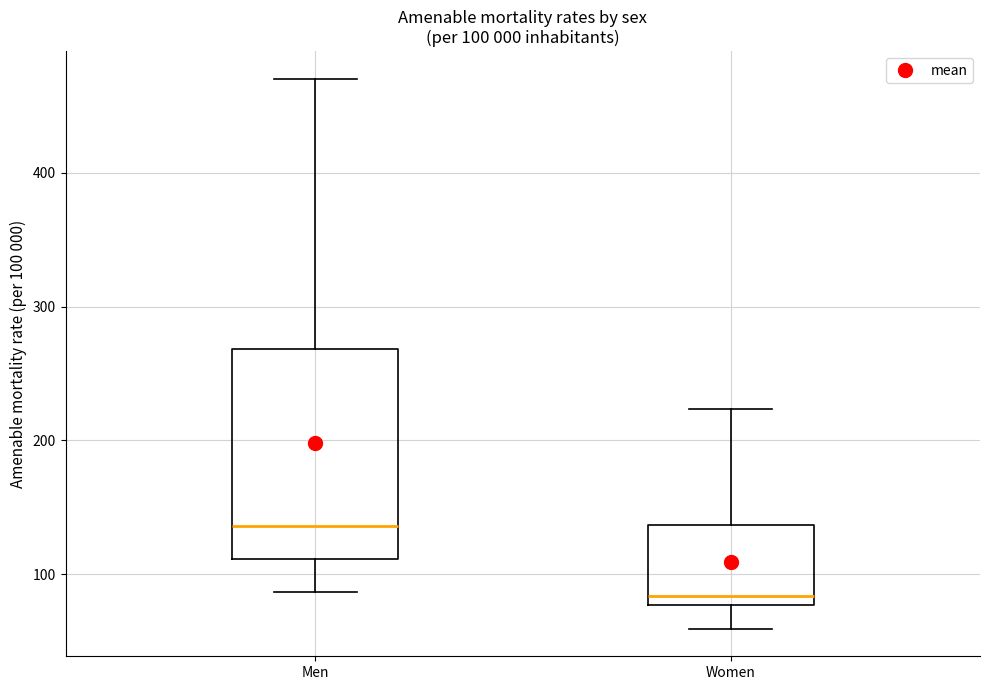

Which box is the tallest, from its lower edge to its upper edge?

Men